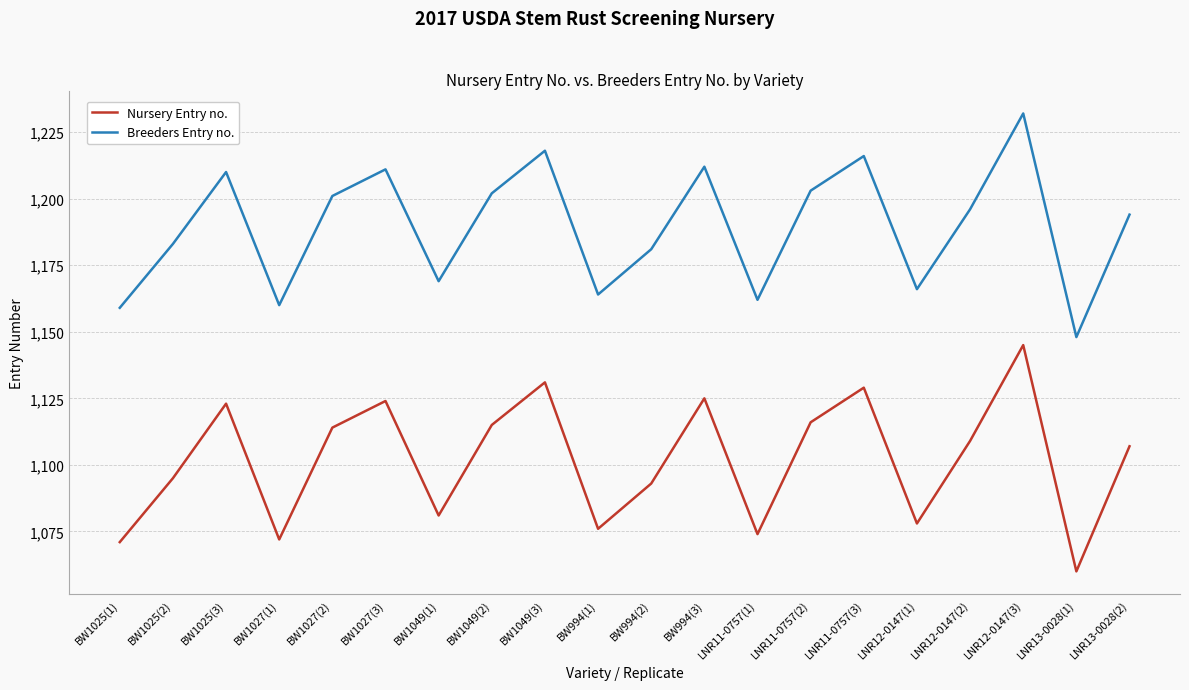

What is the difference between the Nursery Entry no. values at BW1025(3) and LNR13-0028(2)?

16